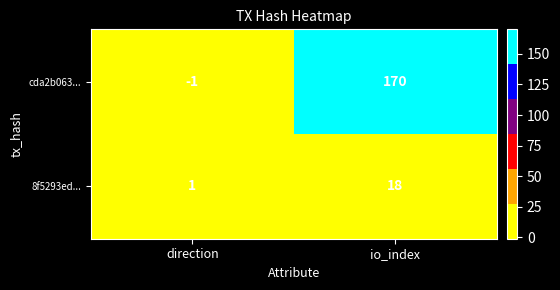

Which series has the largest range (max minus min)?

cda2b063...